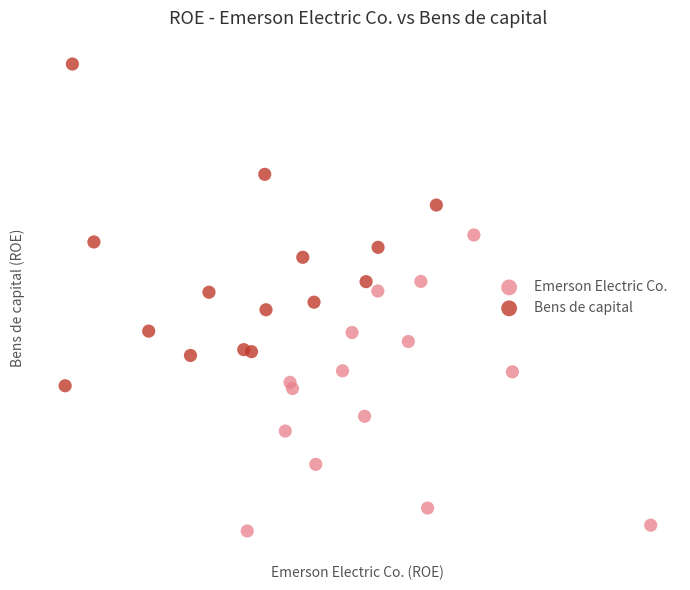

Which series contains the highest Y value?

Bens de capital